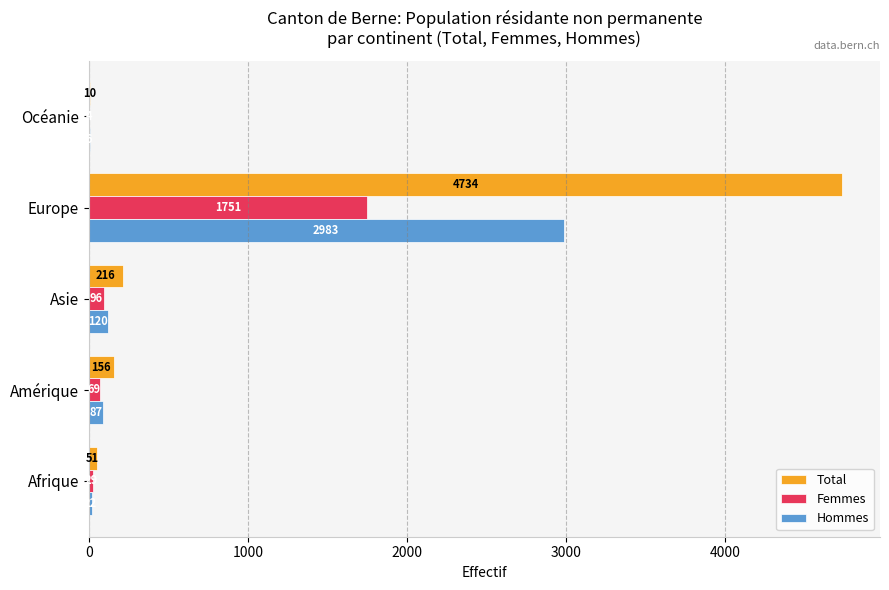

True or false: Total has a value of 216 at Asie.

True